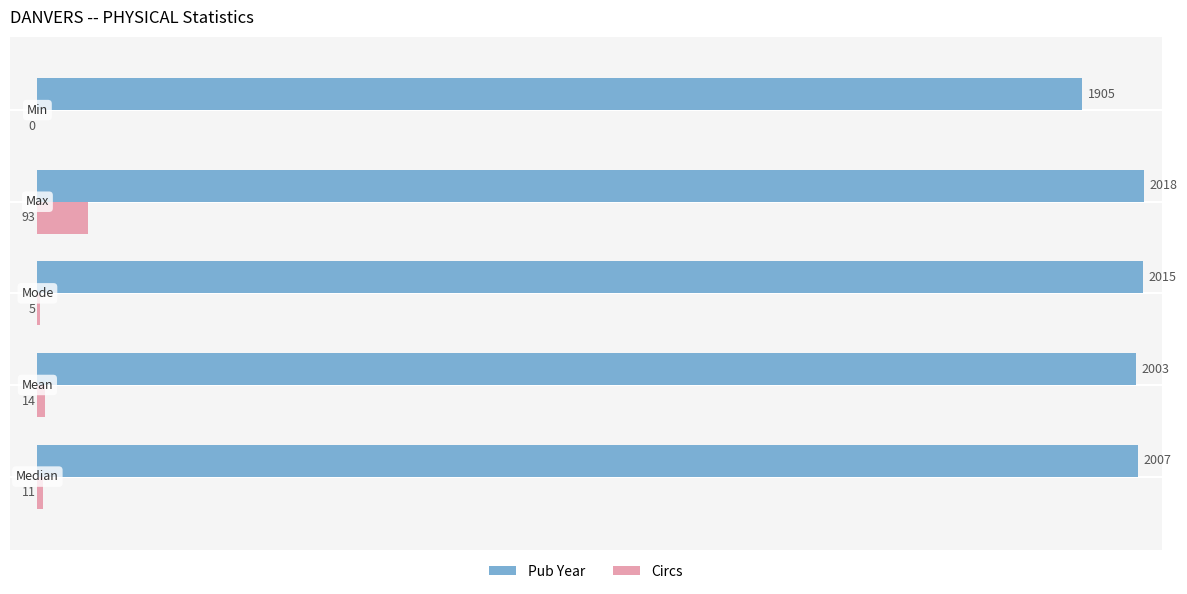

What are all the series names shown in the legend?

Pub Year, Circs